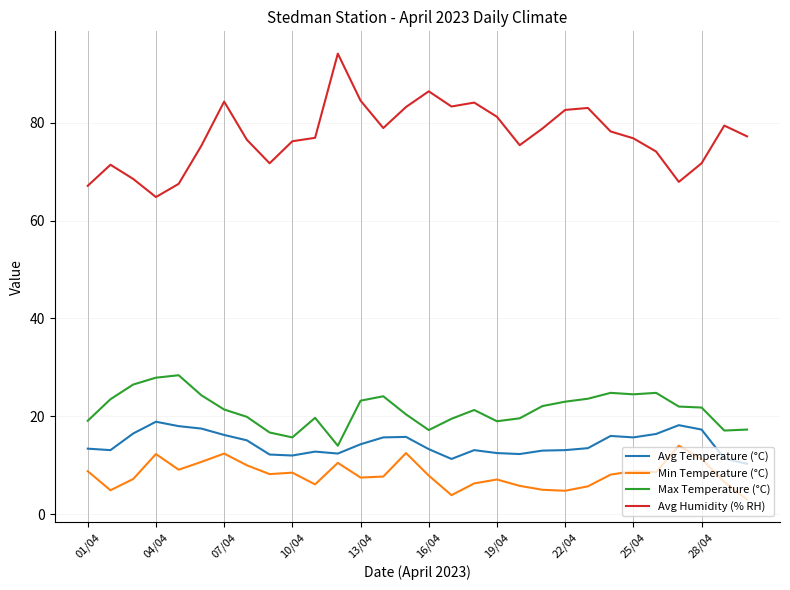

What is the greatest value displayed?

94.1